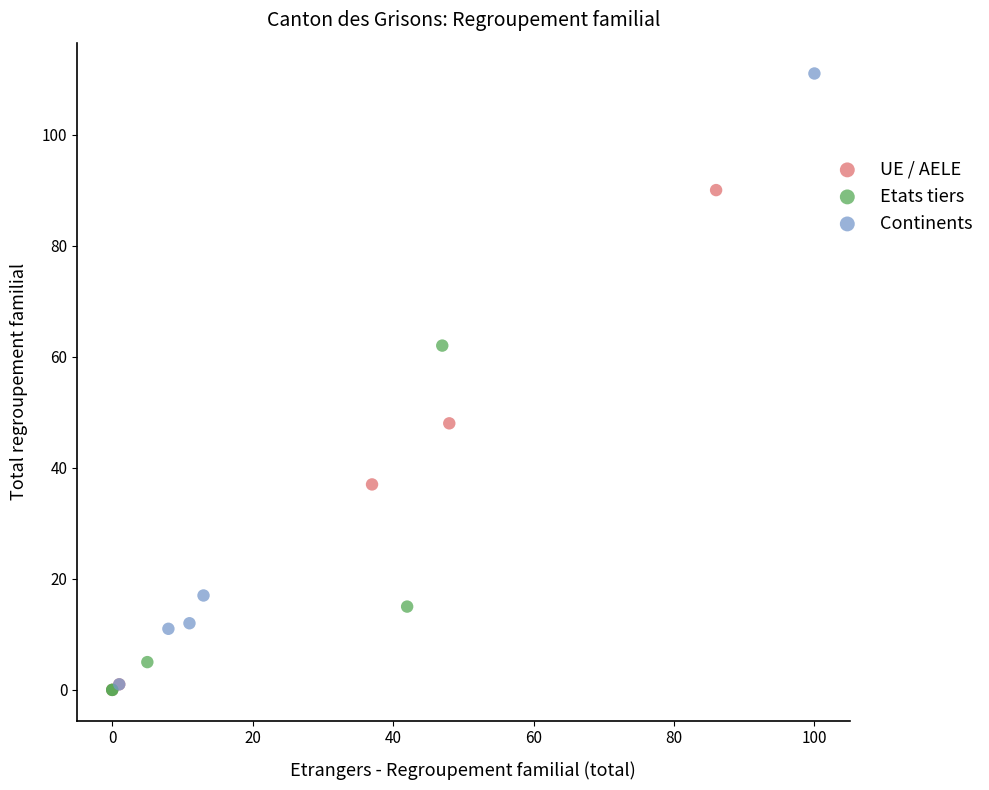

What are all the series names shown in the legend?

UE / AELE, Etats tiers, Continents